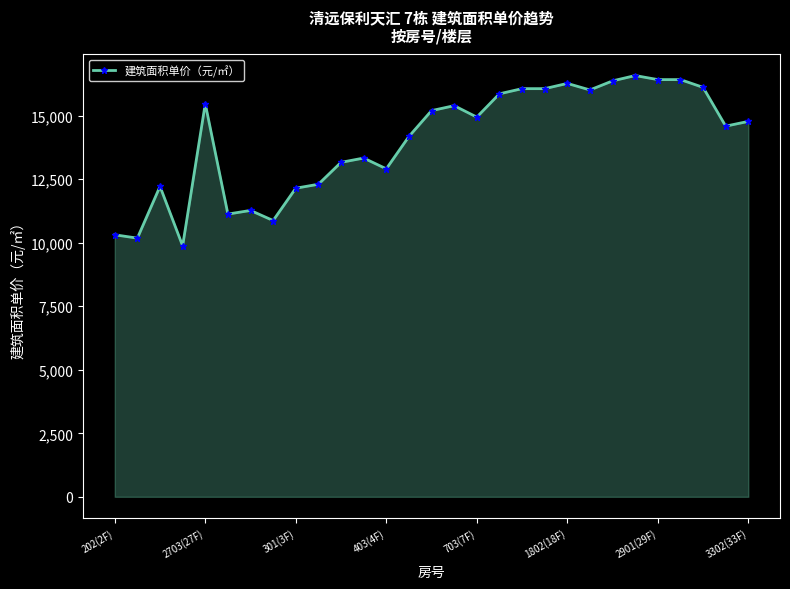

What is the value of the 6th point from the left?

11129.1